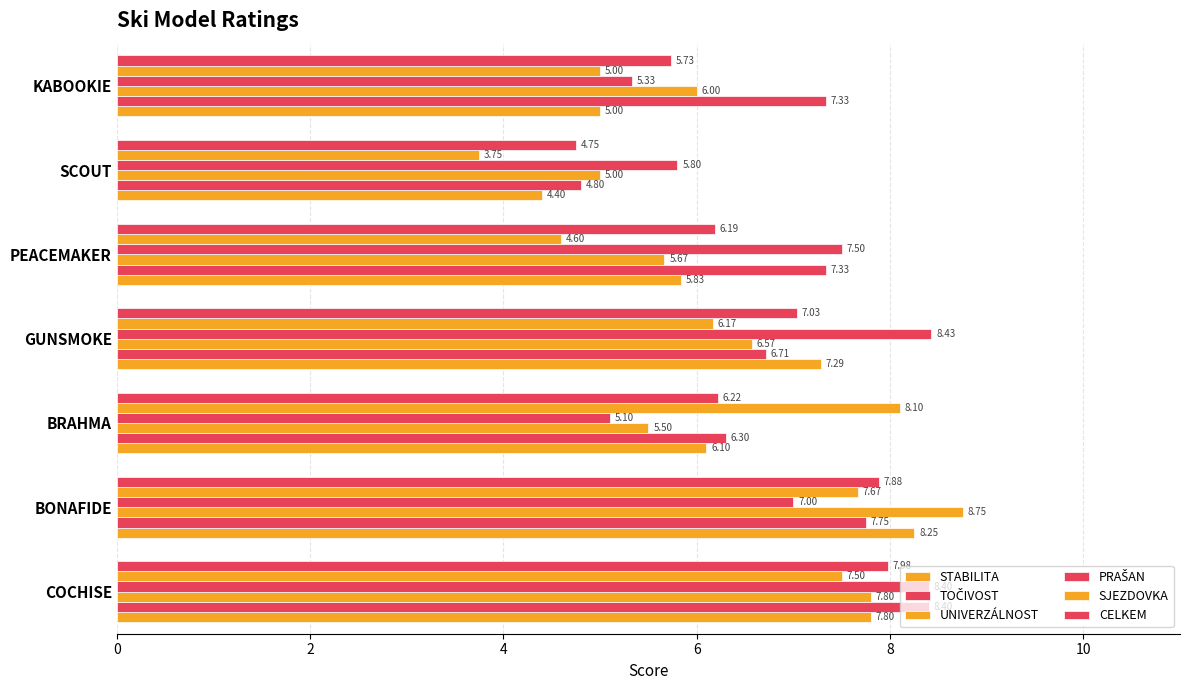

How many series are shown in this chart?

6